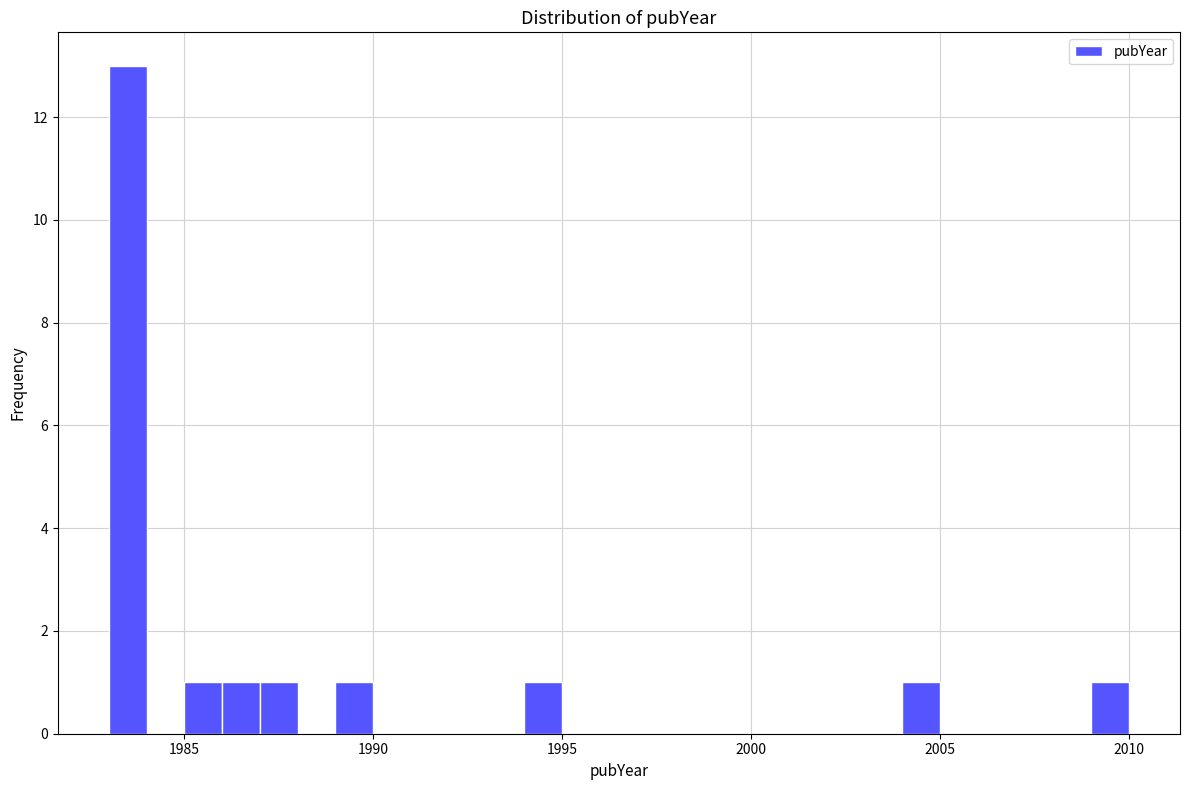

Around what value on the x-axis is the tallest bar? Give the approximate position of its centre, as read against the axis.

1983.5